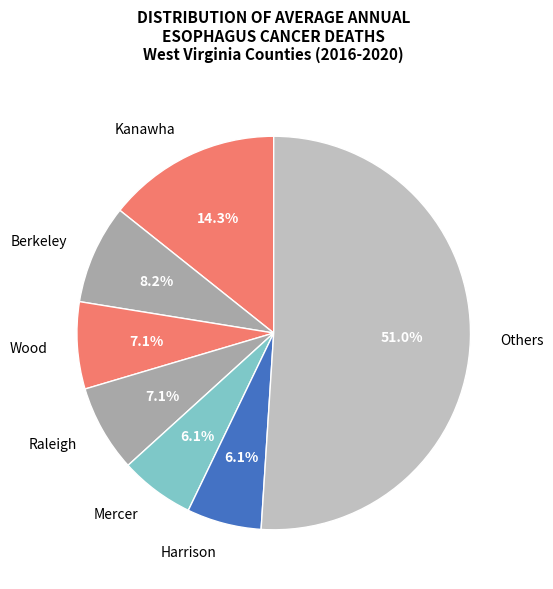

Count the number of slices in the pie.

7